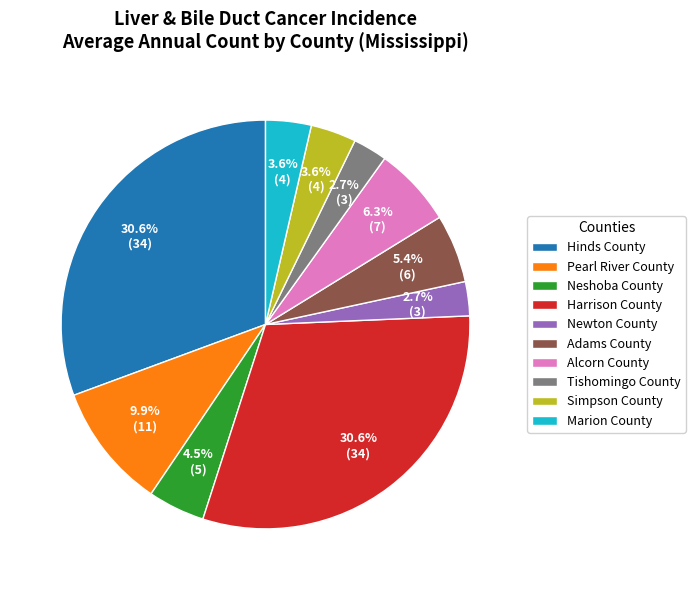

Which has a higher value, Alcorn County or Tishomingo County?

Alcorn County